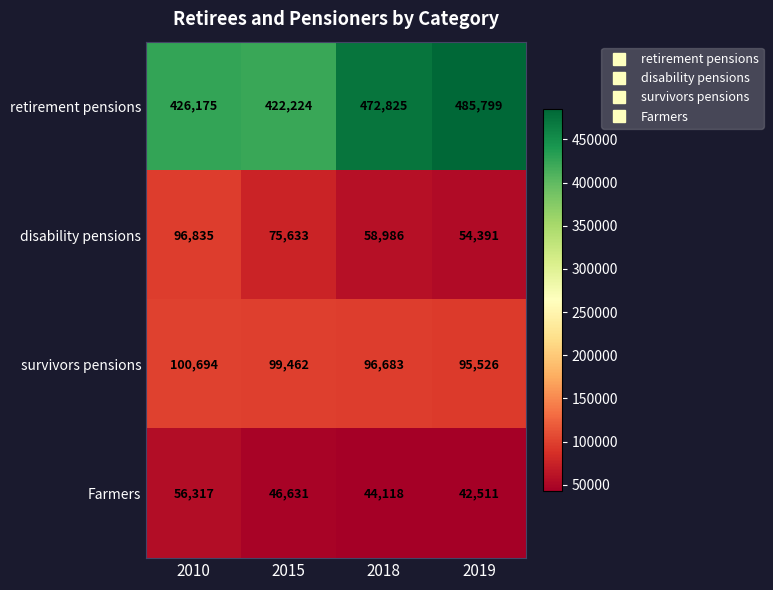

Reading left to right, transcribe all the data shown in this chart.

retirement pensions: 2010=426175	2015=422224	2018=472825	2019=485799
disability pensions: 2010=96835	2015=75633	2018=58986	2019=54391
survivors pensions: 2010=100694	2015=99462	2018=96683	2019=95526
Farmers: 2010=56317	2015=46631	2018=44118	2019=42511